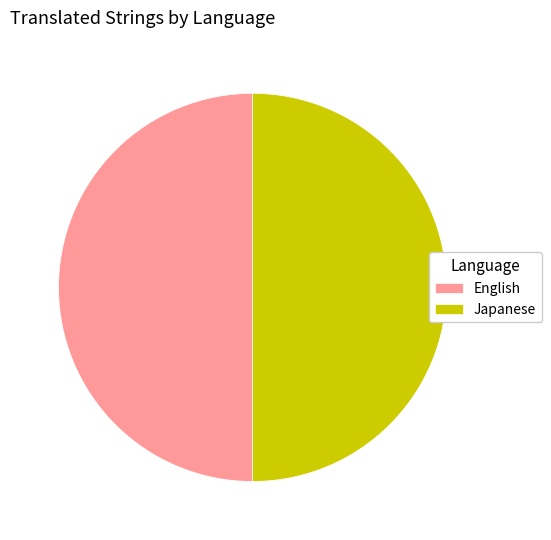

Count the number of slices in the pie.

2